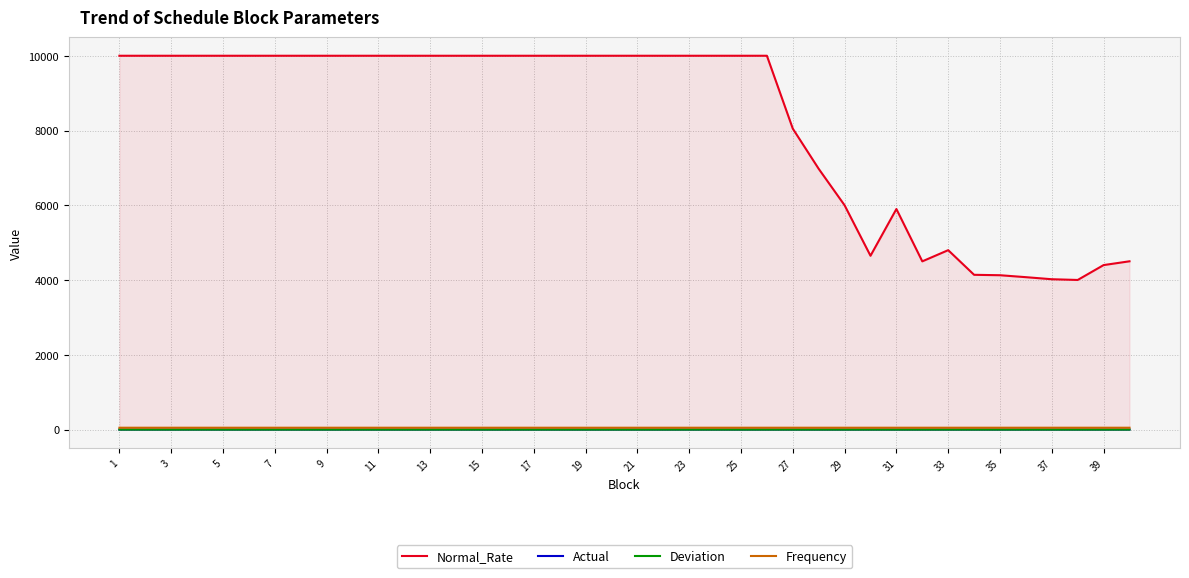

What is the average value of the Frequency series?

50.0